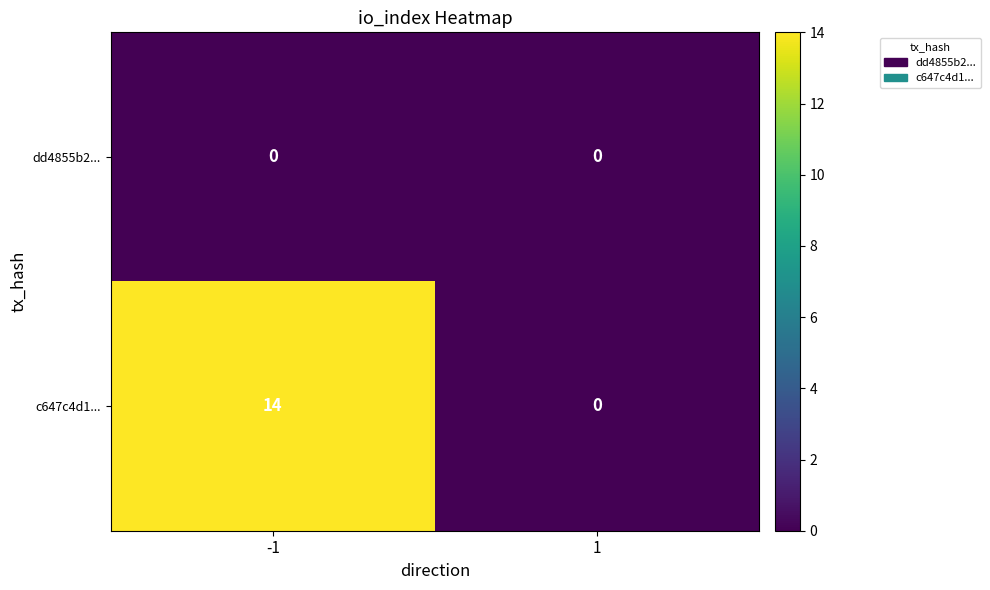

Which label corresponds to the largest value in the chart?

-1